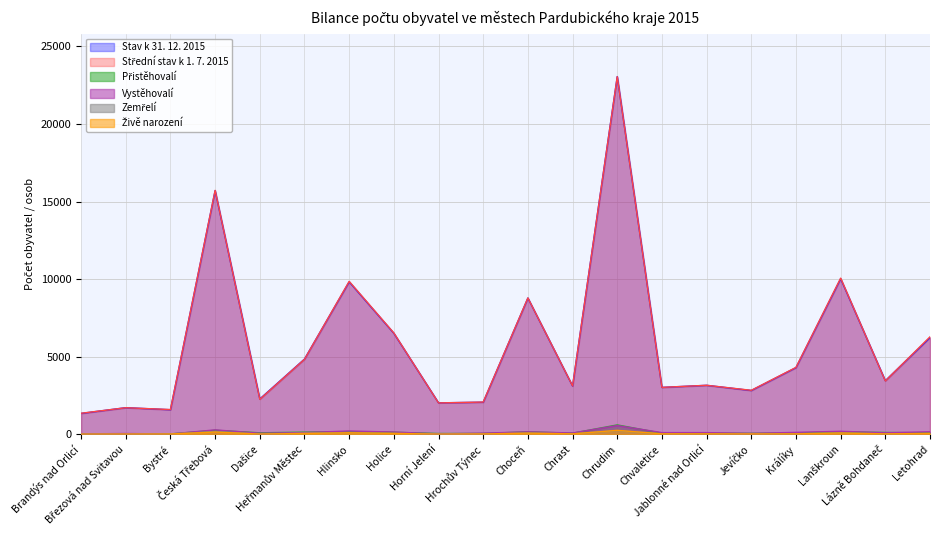

What is the value of the Přistěhovalí point at the 5th from the left?

101